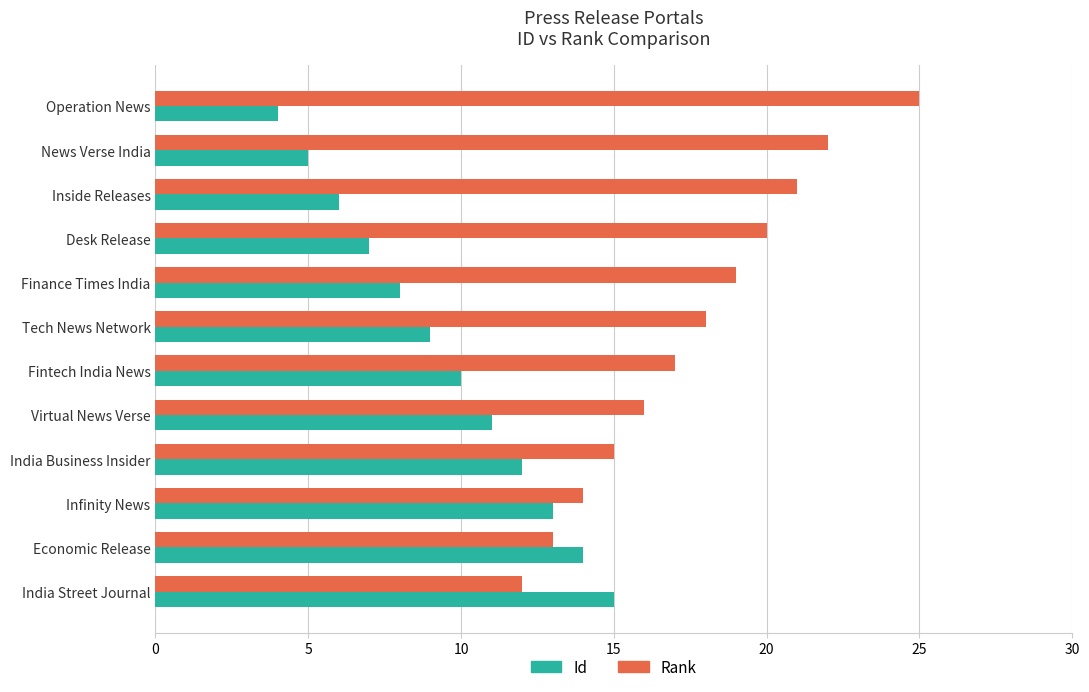

How many series are shown in this chart?

2